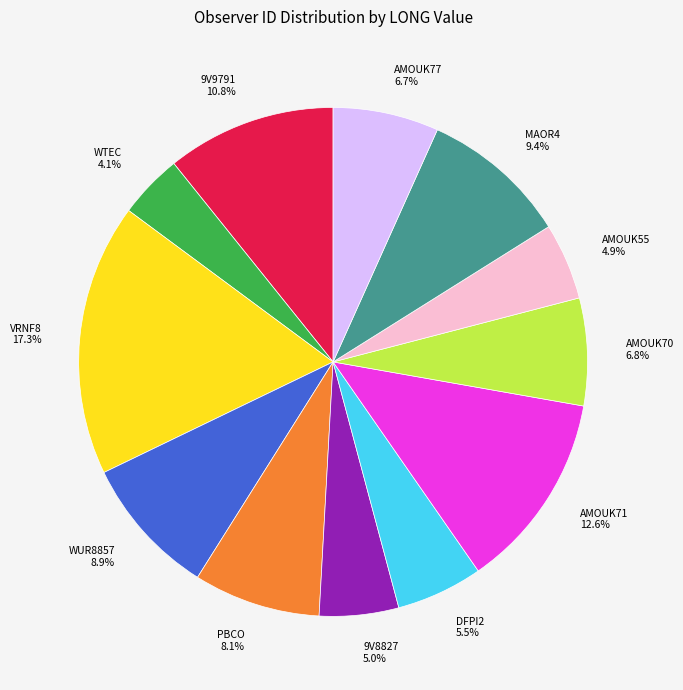

What is the smallest slice in the pie chart?

WTEC